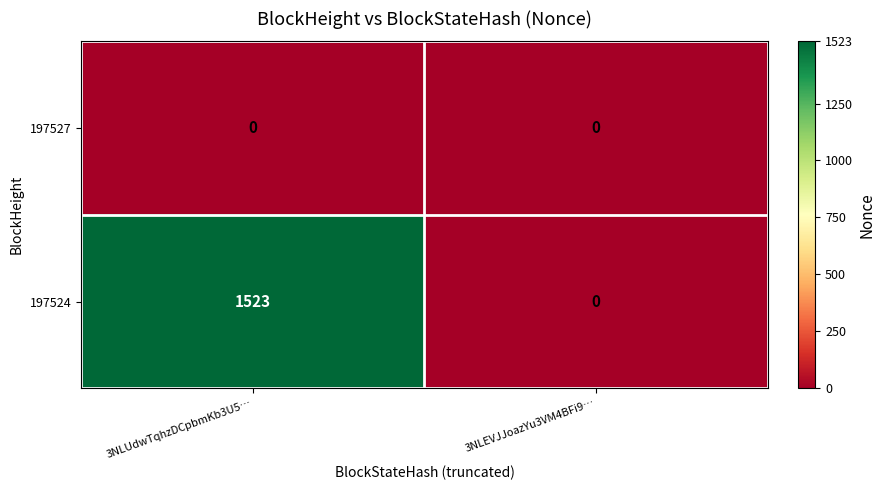

Reading right to left, what are all the values shown in this chart?

197527: 3NLEVJJoazYu3VM4BFi9…=0	3NLUdwTqhzDCpbmKb3U5…=0
197524: 3NLEVJJoazYu3VM4BFi9…=0	3NLUdwTqhzDCpbmKb3U5…=1523